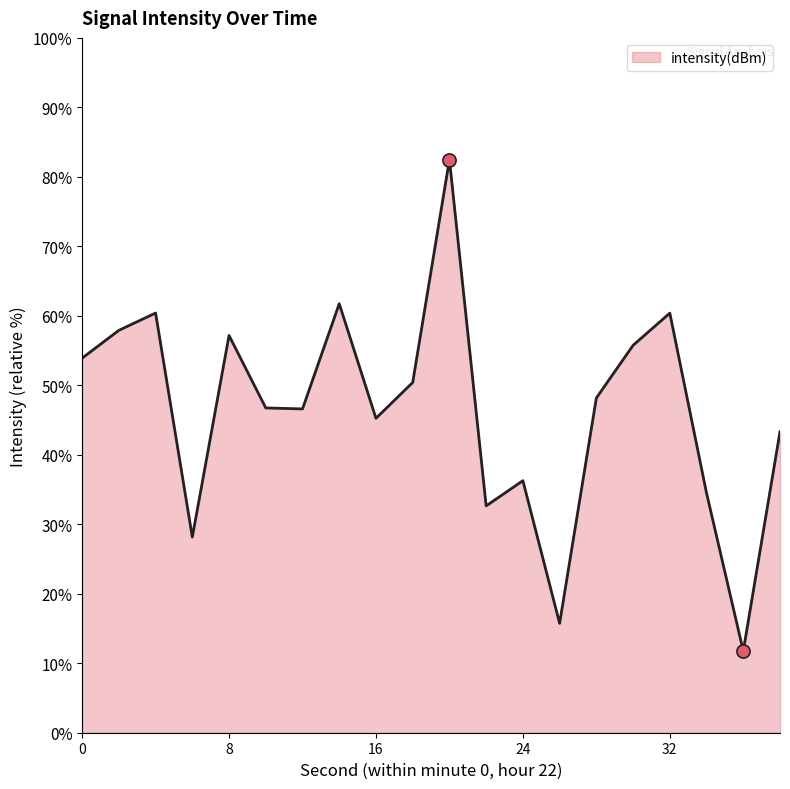

What is the difference between the maximum and minimum values?

70.7